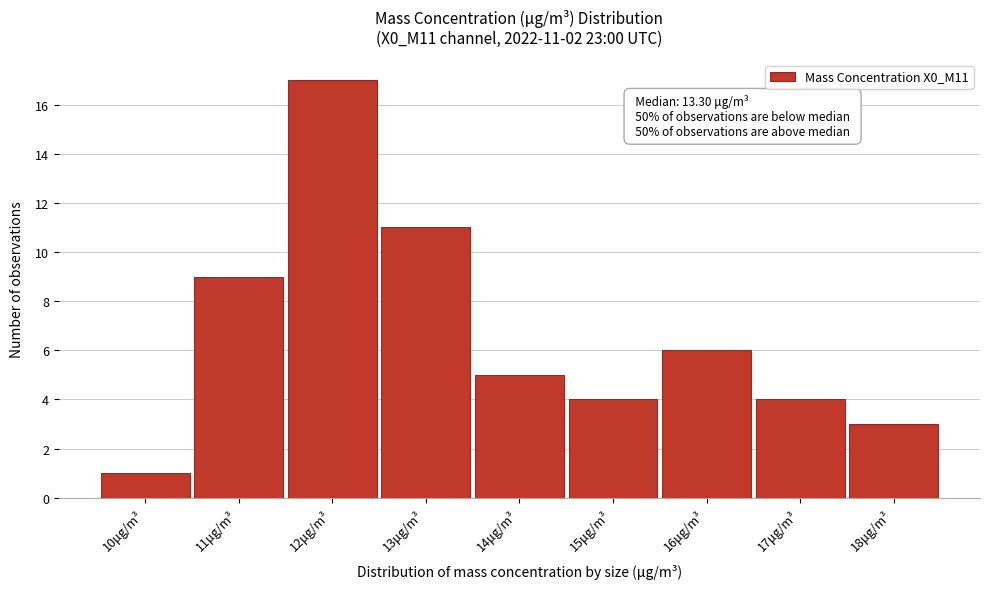

Reading right to left, list all the values displayed in this chart.

18μg/m³=3	17μg/m³=4	16μg/m³=6	15μg/m³=4	14μg/m³=5	13μg/m³=11	12μg/m³=17	11μg/m³=9	10μg/m³=1